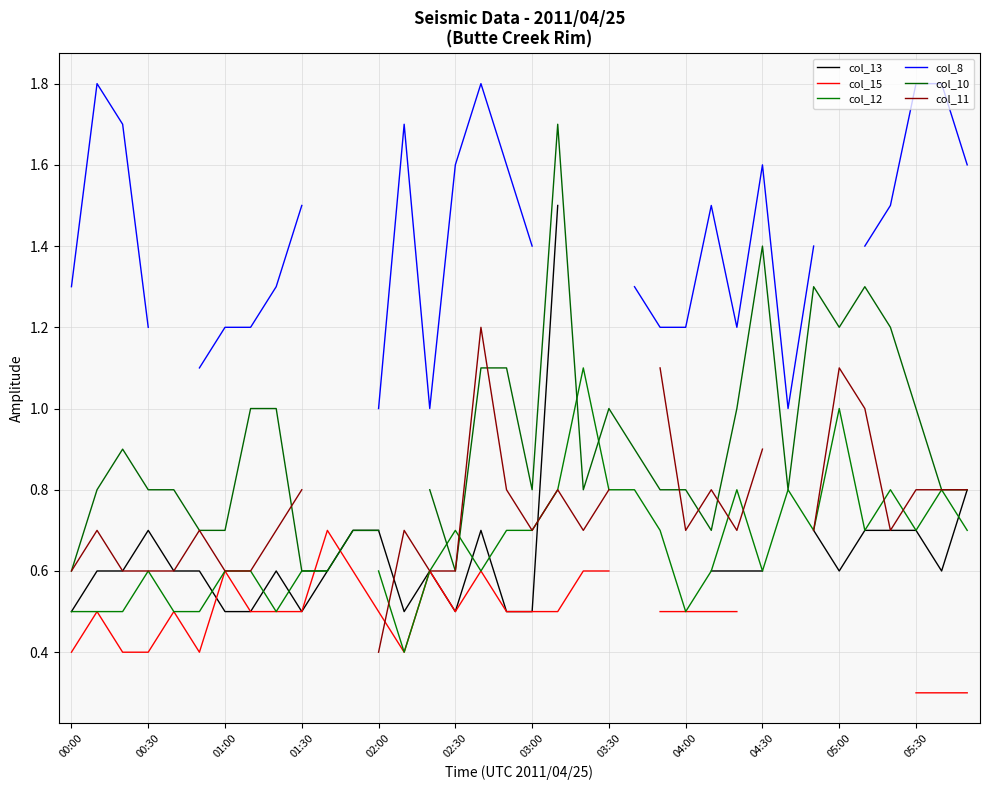

What is the label of the 8th point from the left?

03:30